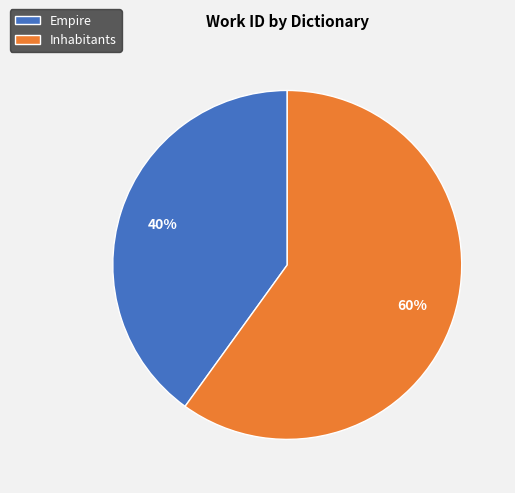

Which slice is the smallest?

Empire